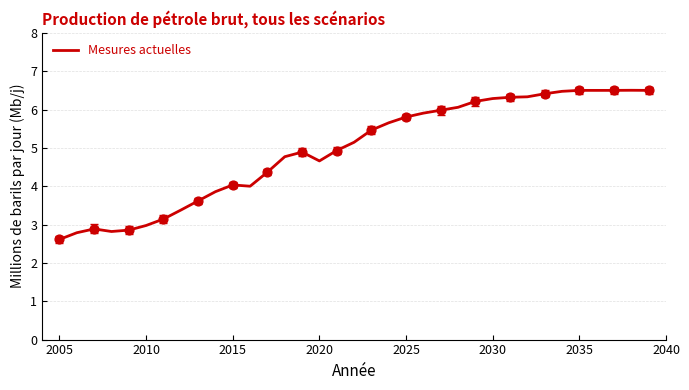

What is the difference between the maximum and minimum values?

3.9